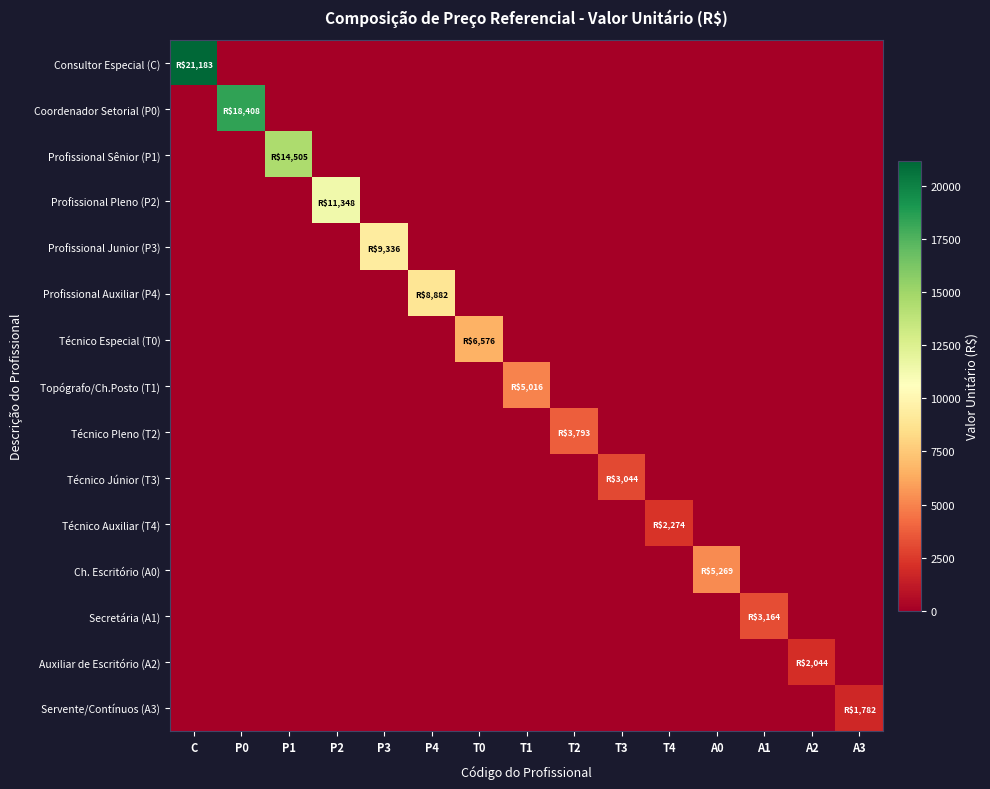

Reading left to right, what are all the values shown in this chart?

Consultor Especial (C): C=21182.9	P0=0.0	P1=0.0	P2=0.0	P3=0.0	P4=0.0	T0=0.0	T1=0.0	T2=0.0	T3=0.0	T4=0.0	A0=0.0	A1=0.0	A2=0.0	A3=0.0
Coordenador Setorial (P0): C=0.0	P0=18408.3	P1=0.0	P2=0.0	P3=0.0	P4=0.0	T0=0.0	T1=0.0	T2=0.0	T3=0.0	T4=0.0	A0=0.0	A1=0.0	A2=0.0	A3=0.0
Profissional Sênior (P1): C=0.0	P0=0.0	P1=14505.1	P2=0.0	P3=0.0	P4=0.0	T0=0.0	T1=0.0	T2=0.0	T3=0.0	T4=0.0	A0=0.0	A1=0.0	A2=0.0	A3=0.0
Profissional Pleno (P2): C=0.0	P0=0.0	P1=0.0	P2=11347.7	P3=0.0	P4=0.0	T0=0.0	T1=0.0	T2=0.0	T3=0.0	T4=0.0	A0=0.0	A1=0.0	A2=0.0	A3=0.0
Profissional Junior (P3): C=0.0	P0=0.0	P1=0.0	P2=0.0	P3=9335.8	P4=0.0	T0=0.0	T1=0.0	T2=0.0	T3=0.0	T4=0.0	A0=0.0	A1=0.0	A2=0.0	A3=0.0
Profissional Auxiliar (P4): C=0.0	P0=0.0	P1=0.0	P2=0.0	P3=0.0	P4=8882.5	T0=0.0	T1=0.0	T2=0.0	T3=0.0	T4=0.0	A0=0.0	A1=0.0	A2=0.0	A3=0.0
Técnico Especial (T0): C=0.0	P0=0.0	P1=0.0	P2=0.0	P3=0.0	P4=0.0	T0=6576.1	T1=0.0	T2=0.0	T3=0.0	T4=0.0	A0=0.0	A1=0.0	A2=0.0	A3=0.0
Topógrafo/Ch.Posto (T1): C=0.0	P0=0.0	P1=0.0	P2=0.0	P3=0.0	P4=0.0	T0=0.0	T1=5015.7	T2=0.0	T3=0.0	T4=0.0	A0=0.0	A1=0.0	A2=0.0	A3=0.0
Técnico Pleno (T2): C=0.0	P0=0.0	P1=0.0	P2=0.0	P3=0.0	P4=0.0	T0=0.0	T1=0.0	T2=3793.1	T3=0.0	T4=0.0	A0=0.0	A1=0.0	A2=0.0	A3=0.0
Técnico Júnior (T3): C=0.0	P0=0.0	P1=0.0	P2=0.0	P3=0.0	P4=0.0	T0=0.0	T1=0.0	T2=0.0	T3=3044.5	T4=0.0	A0=0.0	A1=0.0	A2=0.0	A3=0.0
Técnico Auxiliar (T4): C=0.0	P0=0.0	P1=0.0	P2=0.0	P3=0.0	P4=0.0	T0=0.0	T1=0.0	T2=0.0	T3=0.0	T4=2274.4	A0=0.0	A1=0.0	A2=0.0	A3=0.0
Ch. Escritório (A0): C=0.0	P0=0.0	P1=0.0	P2=0.0	P3=0.0	P4=0.0	T0=0.0	T1=0.0	T2=0.0	T3=0.0	T4=0.0	A0=5268.9	A1=0.0	A2=0.0	A3=0.0
Secretária (A1): C=0.0	P0=0.0	P1=0.0	P2=0.0	P3=0.0	P4=0.0	T0=0.0	T1=0.0	T2=0.0	T3=0.0	T4=0.0	A0=0.0	A1=3164.0	A2=0.0	A3=0.0
Auxiliar de Escritório (A2): C=0.0	P0=0.0	P1=0.0	P2=0.0	P3=0.0	P4=0.0	T0=0.0	T1=0.0	T2=0.0	T3=0.0	T4=0.0	A0=0.0	A1=0.0	A2=2044.2	A3=0.0
Servente/Contínuos (A3): C=0.0	P0=0.0	P1=0.0	P2=0.0	P3=0.0	P4=0.0	T0=0.0	T1=0.0	T2=0.0	T3=0.0	T4=0.0	A0=0.0	A1=0.0	A2=0.0	A3=1782.1